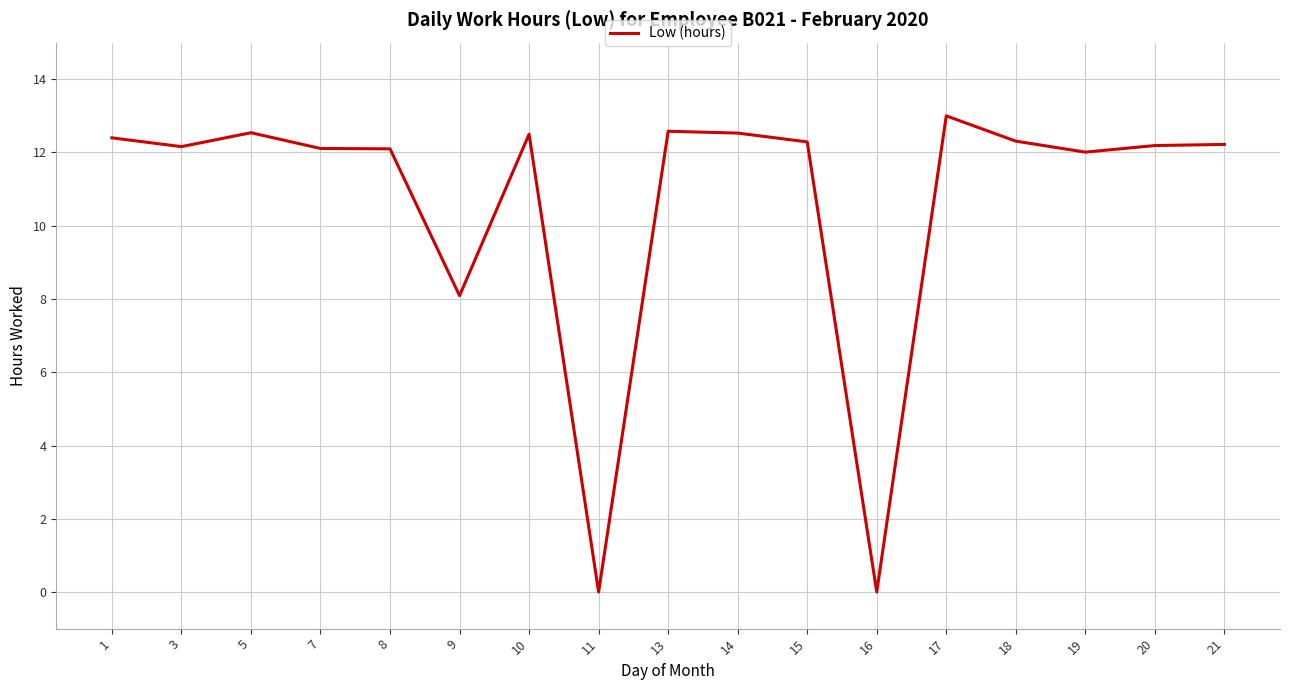

What is the ratio of the value at 21 to the value at 8?

1.0